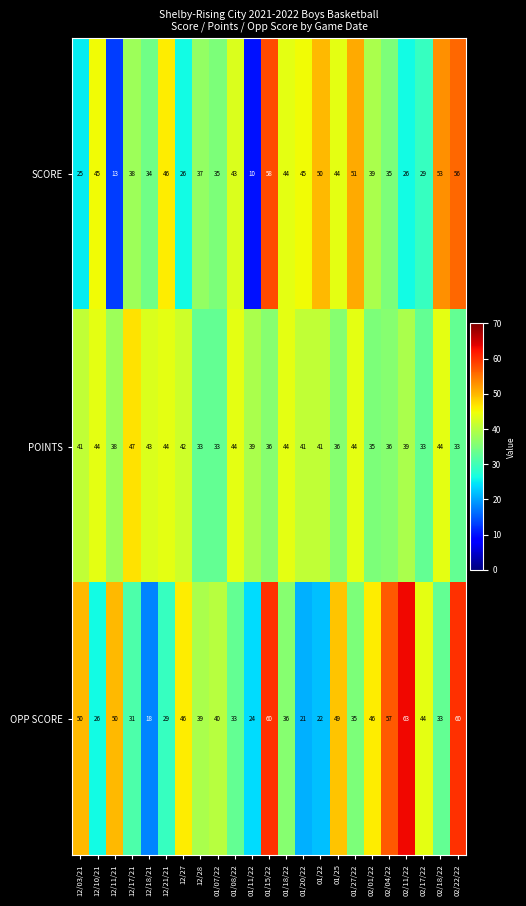

How many distinct data groups are displayed?

3